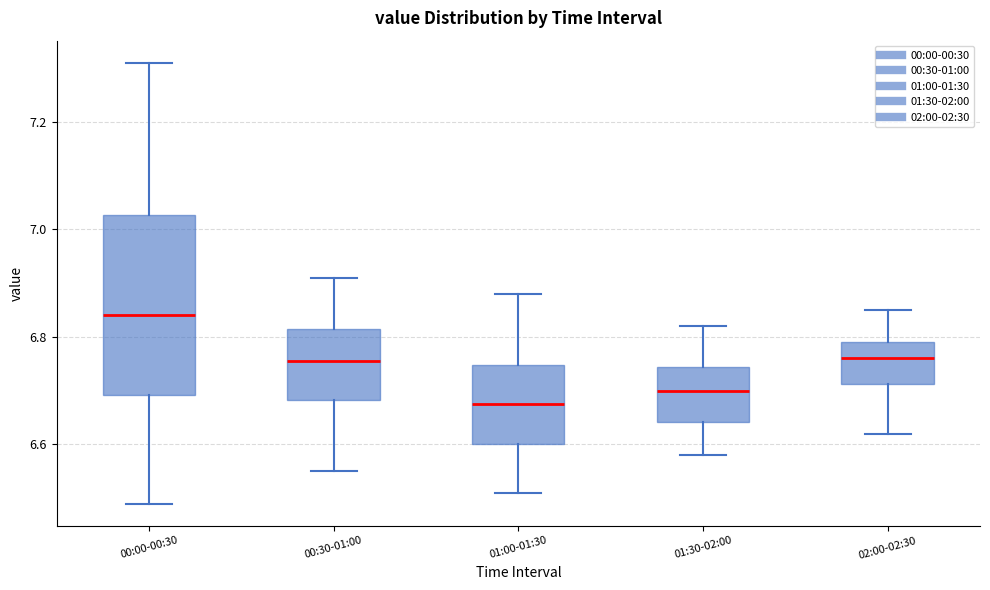

Which box has the highest median line?

00:00-00:30